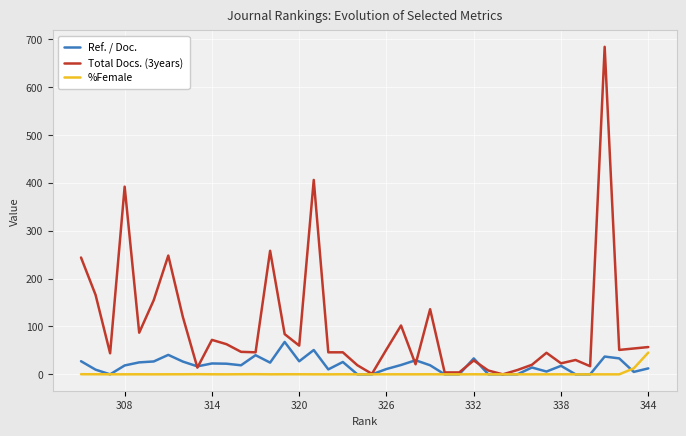

Which series has the widest spread of values?

Total Docs. (3years)